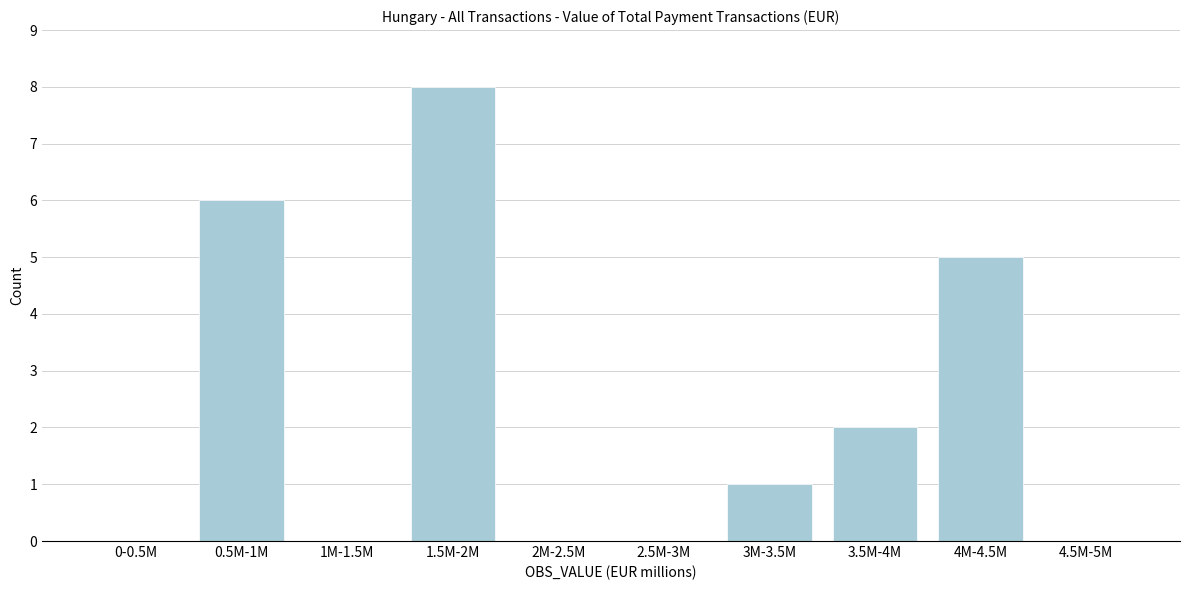

Reading left to right, list all the values displayed in this chart.

0-0.5M=0	0.5M-1M=6	1M-1.5M=0	1.5M-2M=8	2M-2.5M=0	2.5M-3M=0	3M-3.5M=1	3.5M-4M=2	4M-4.5M=5	4.5M-5M=0